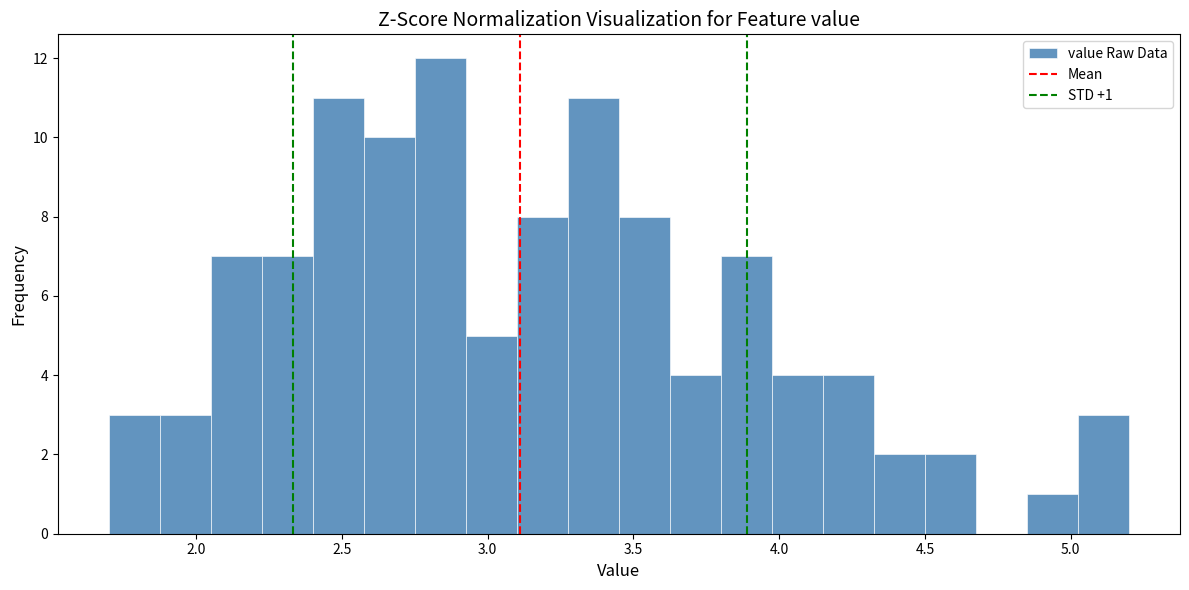

Around what value on the x-axis is the tallest bar? Give the approximate position of its centre, as read against the axis.

2.85